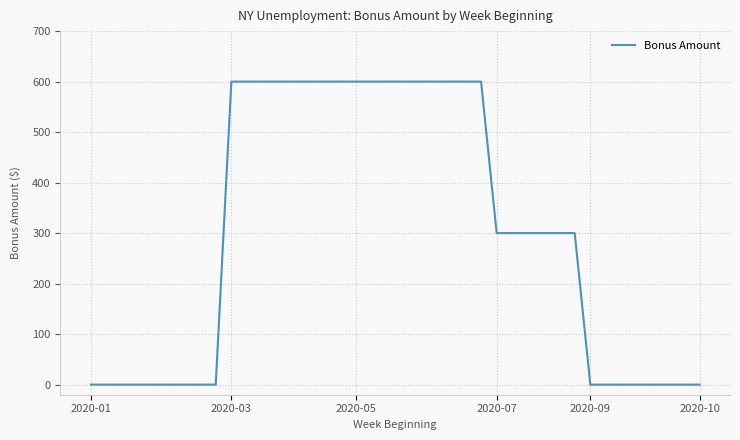

What is the difference between the maximum and minimum values?

600